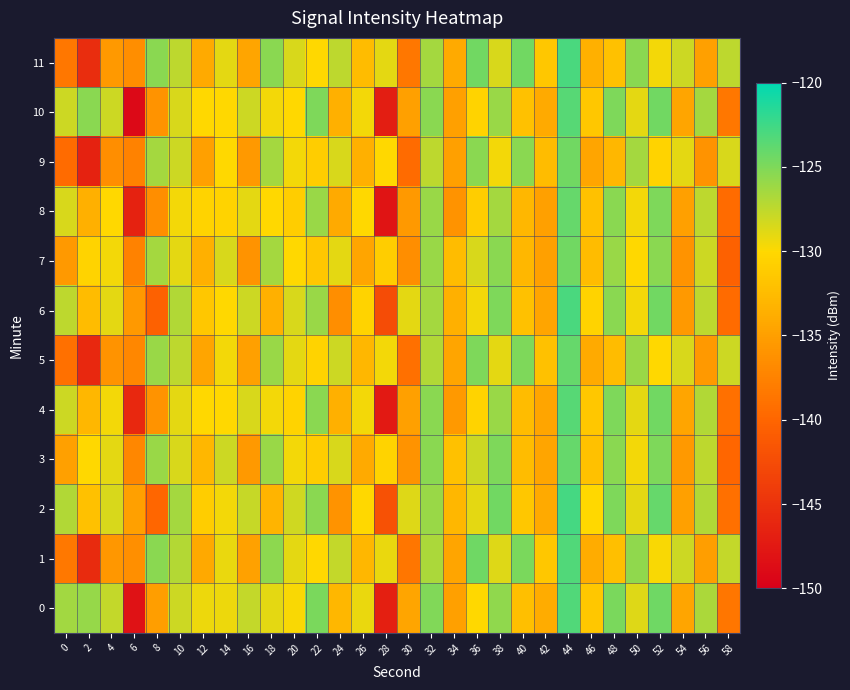

Rank the series at 40 from highest to lowest value.

11, 1, 5, 9, 2, 6, 10, 0, 3, 4, 7, 8